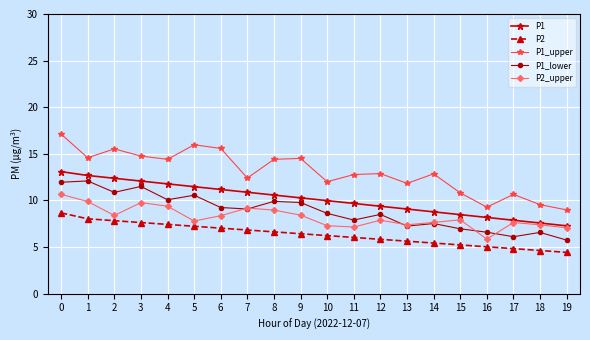

At how many categories does at least one series exceed 10?

17